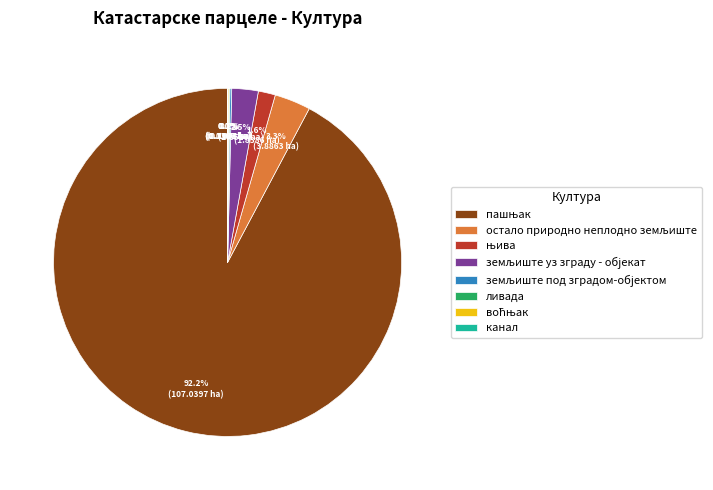

Is there a majority slice in this chart?

Yes